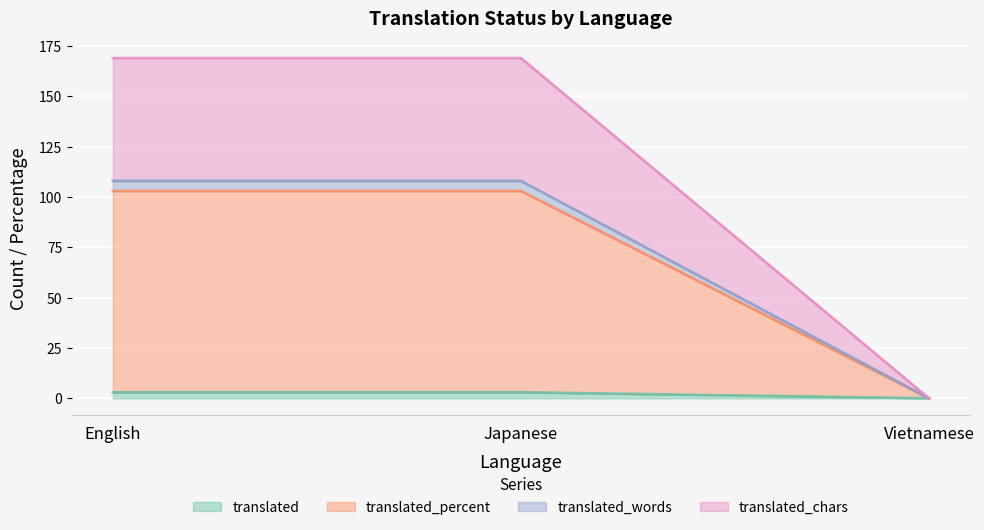

What is the maximum value shown in the chart?

169